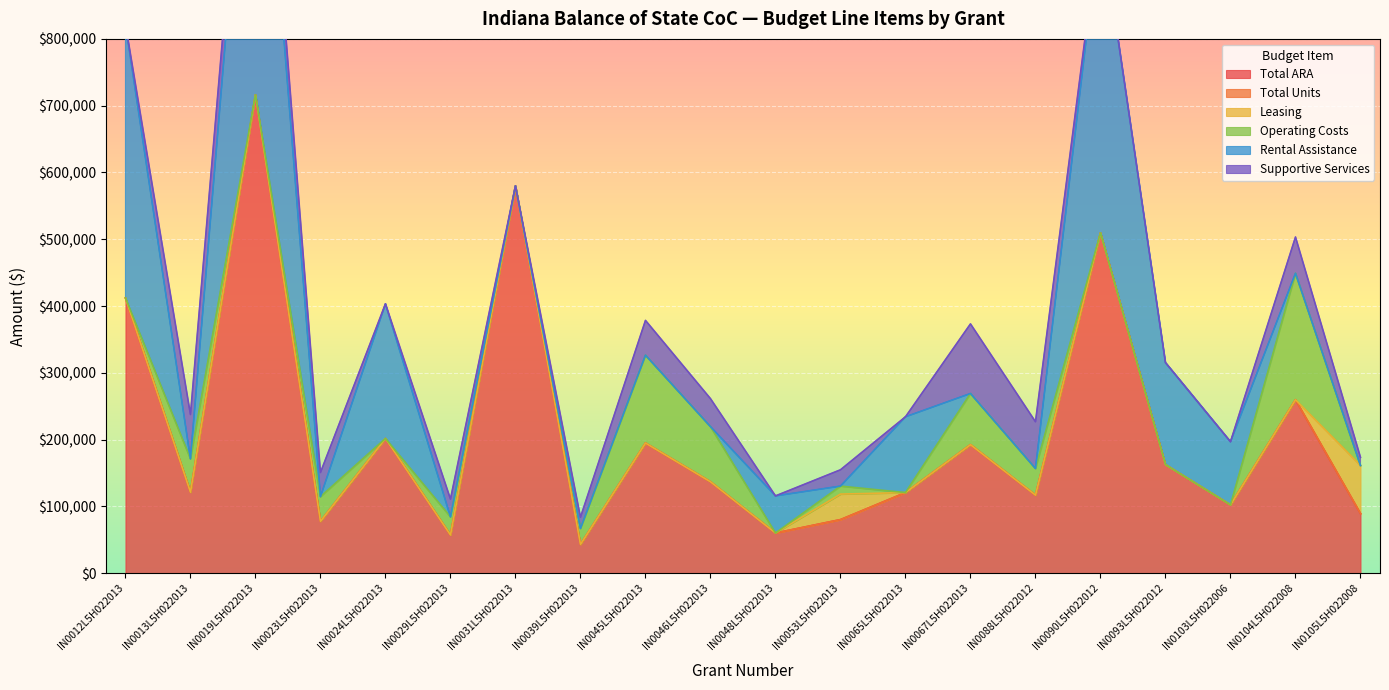

The value of Total ARA at IN0104L5H022008 is 55423. True or false?

False